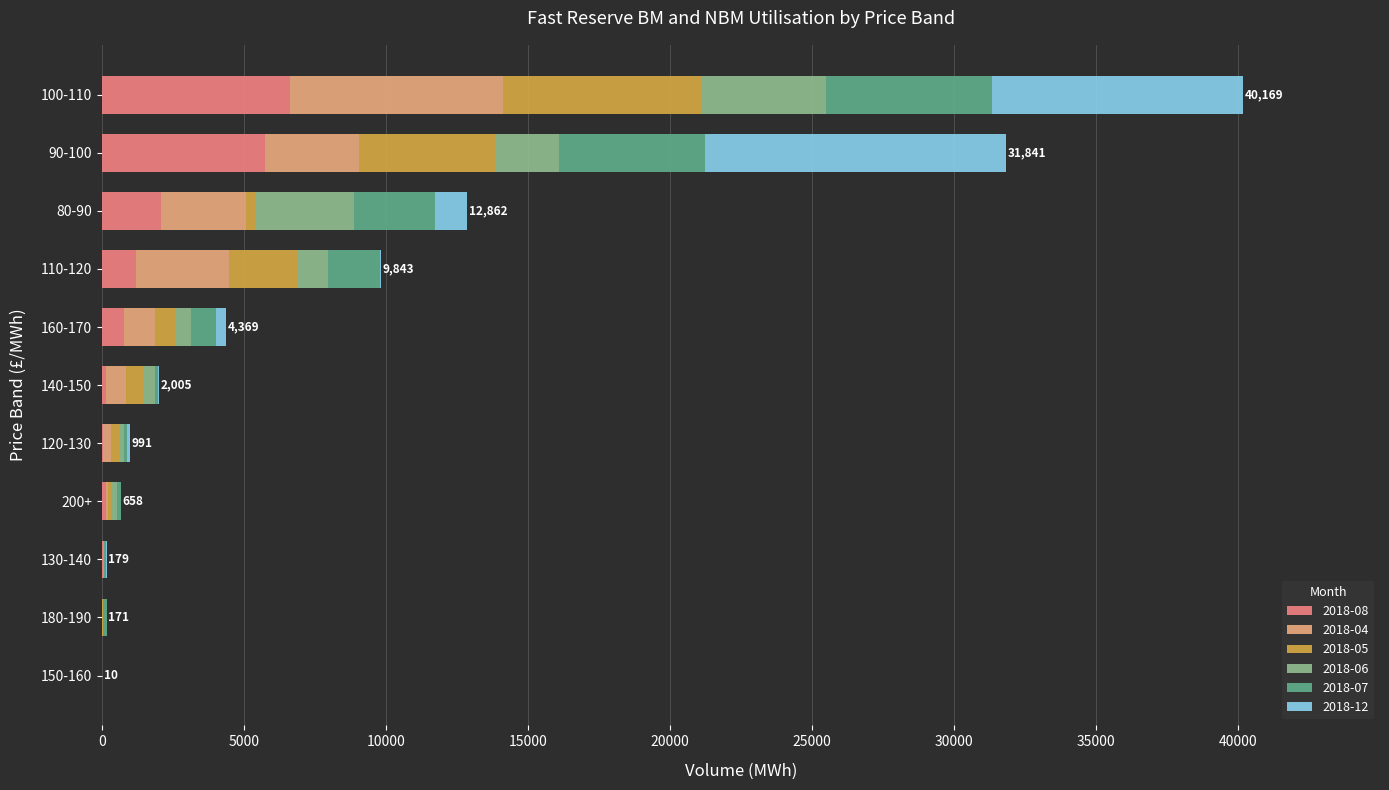

At which category is the sum across all series the highest?

100-110